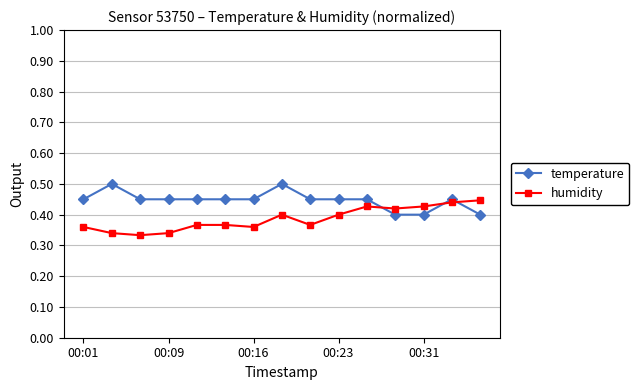

Rank the series by their maximum value, from highest to lowest.

temperature, humidity